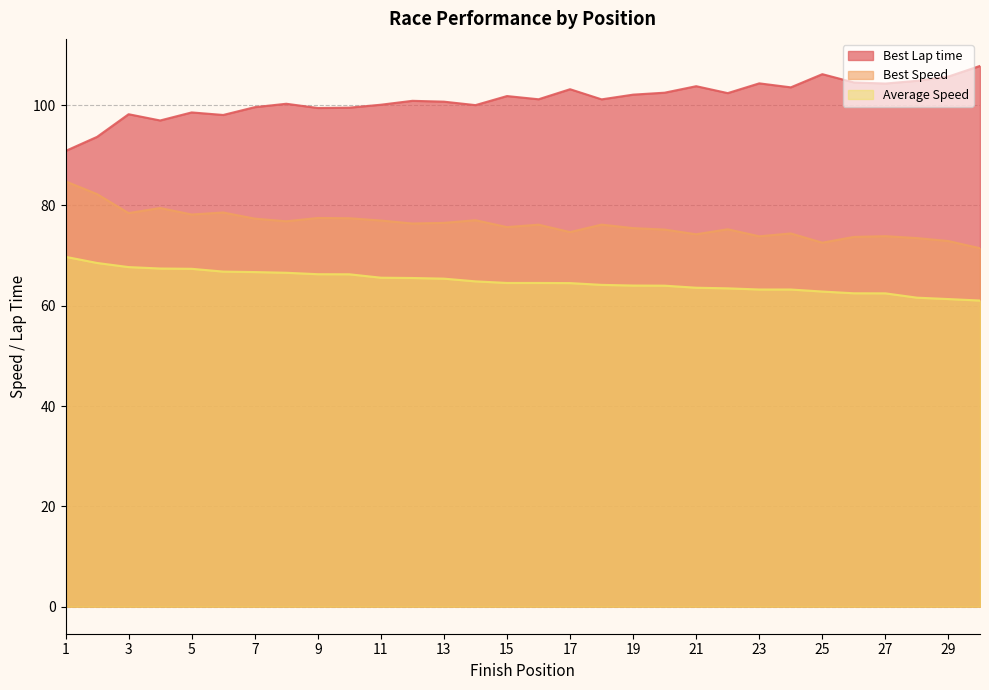

Read the Best Speed value at 30.

71.5